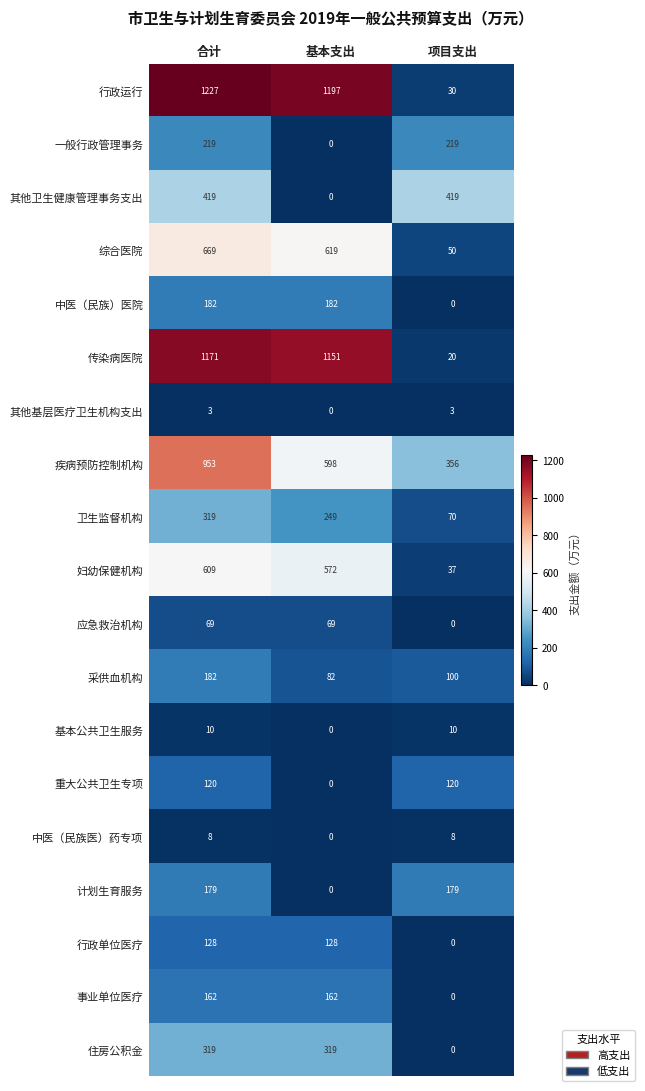

What is the difference between the second highest and minimum values in the 卫生监督机构 series?

179